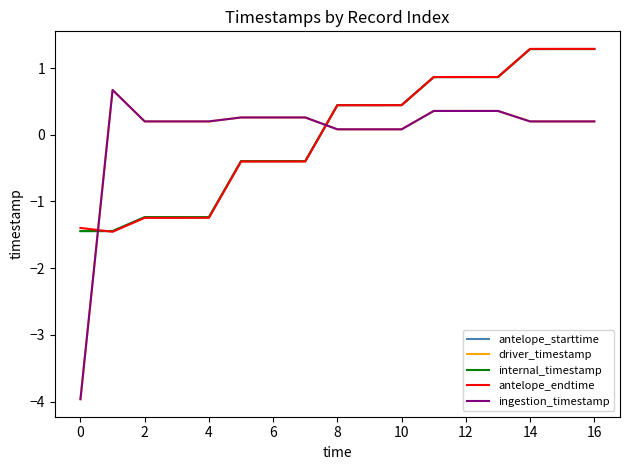

Does the chart have visible grid lines?

No